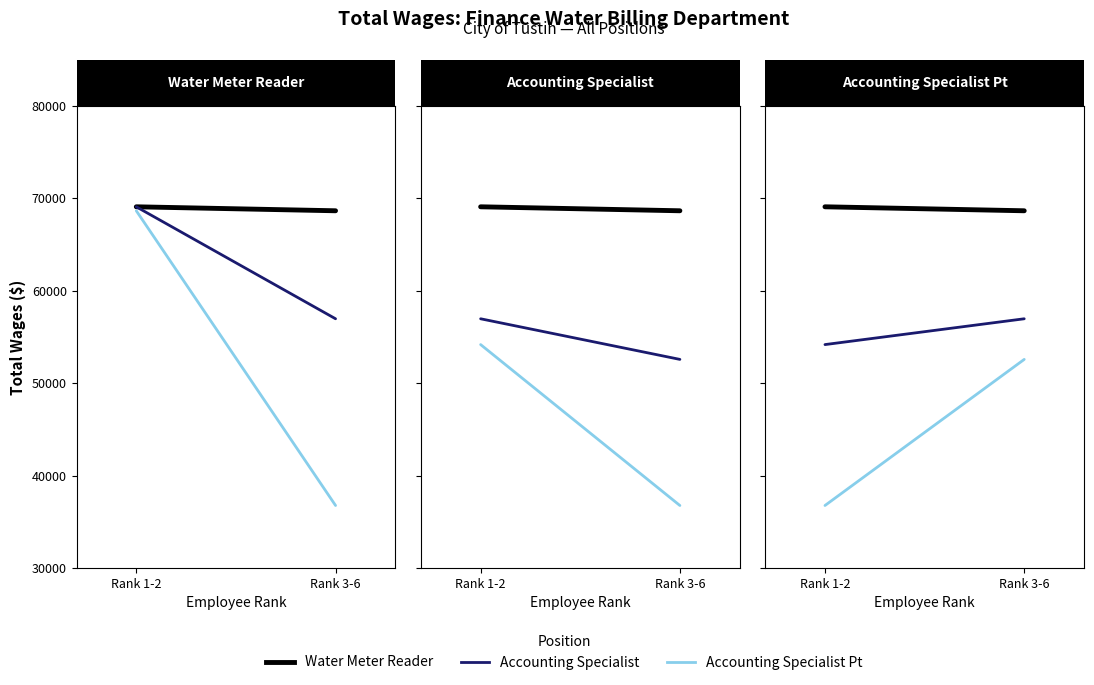

Which series has the largest range (max minus min)?

Accounting Specialist Pt